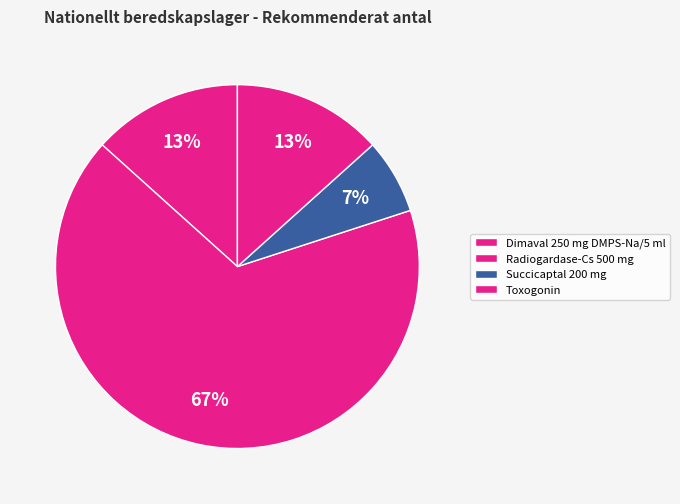

How many slices are in this pie chart?

4